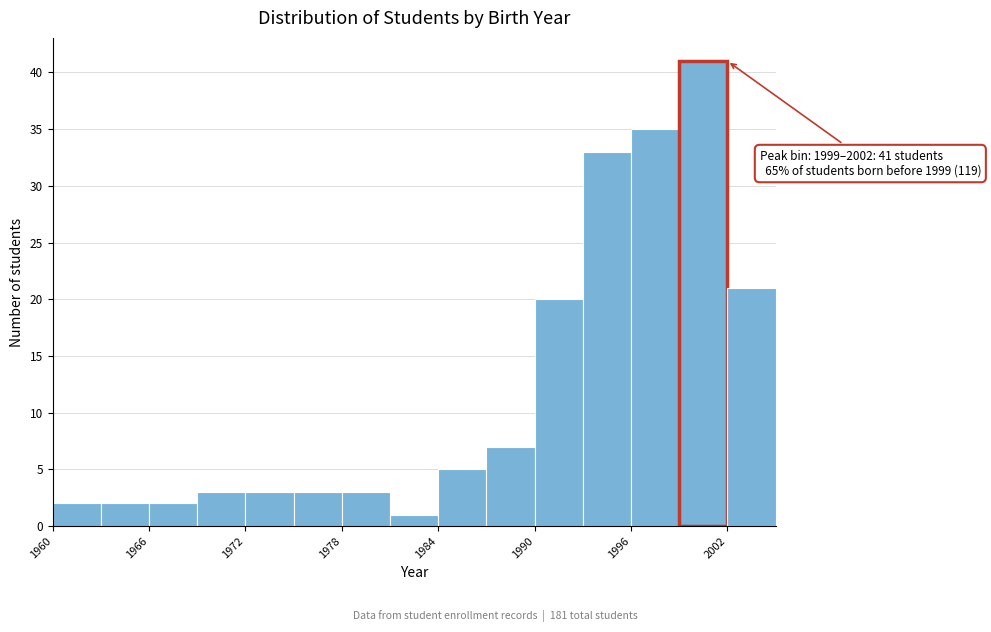

Read against the x-axis, roughly where is the centre of the tallest bar?

2001